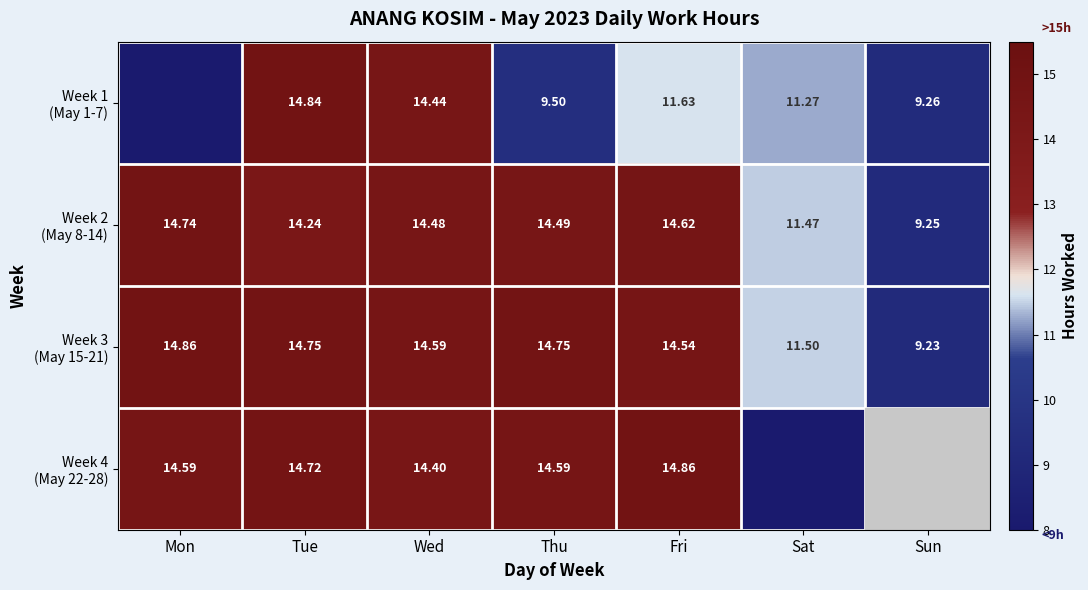

Between Sun and Fri, which is larger?

Fri